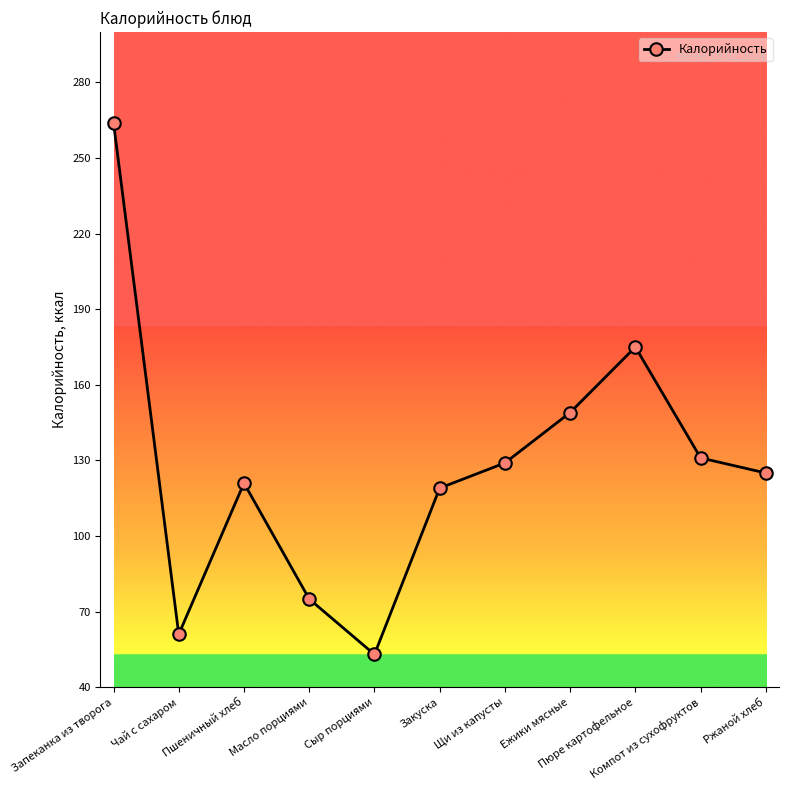

What is the maximum value shown in the chart?

264